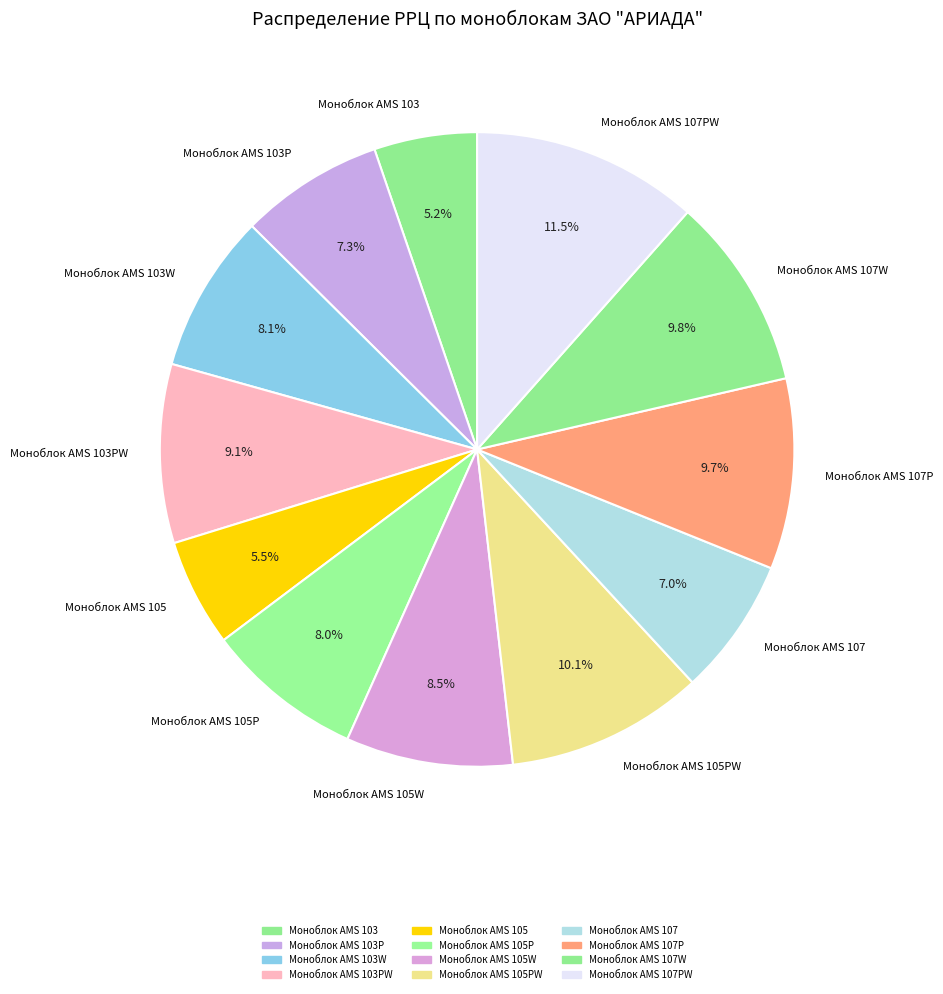

True or false: Моноблок AMS 107P accounts for 10% of the total.

True